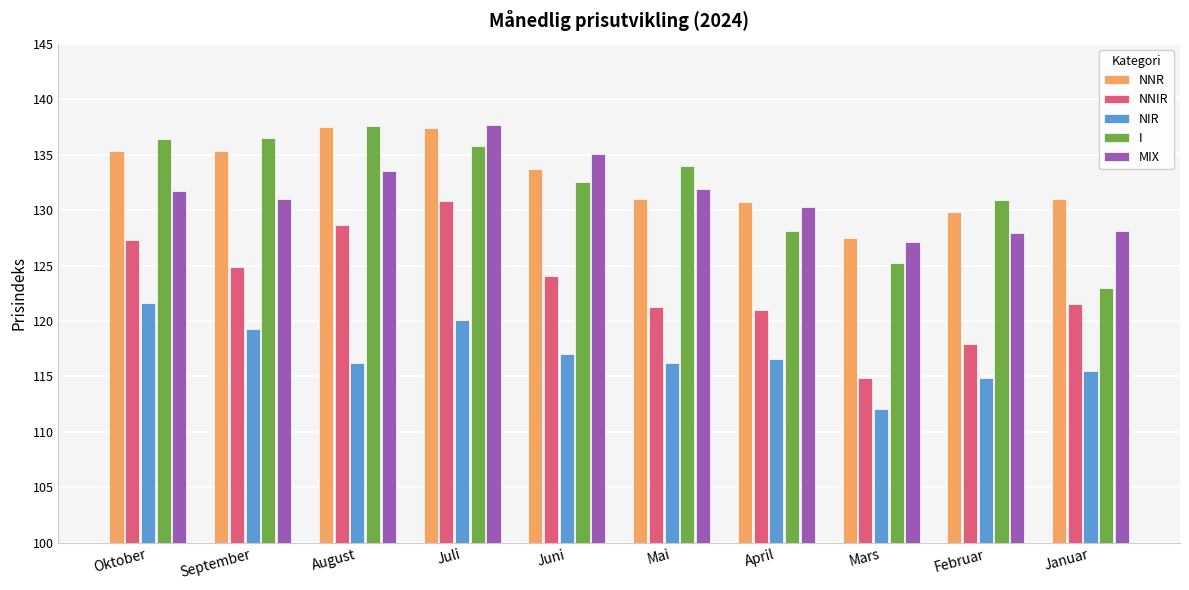

At which label does NNIR reach its minimum?

Mars